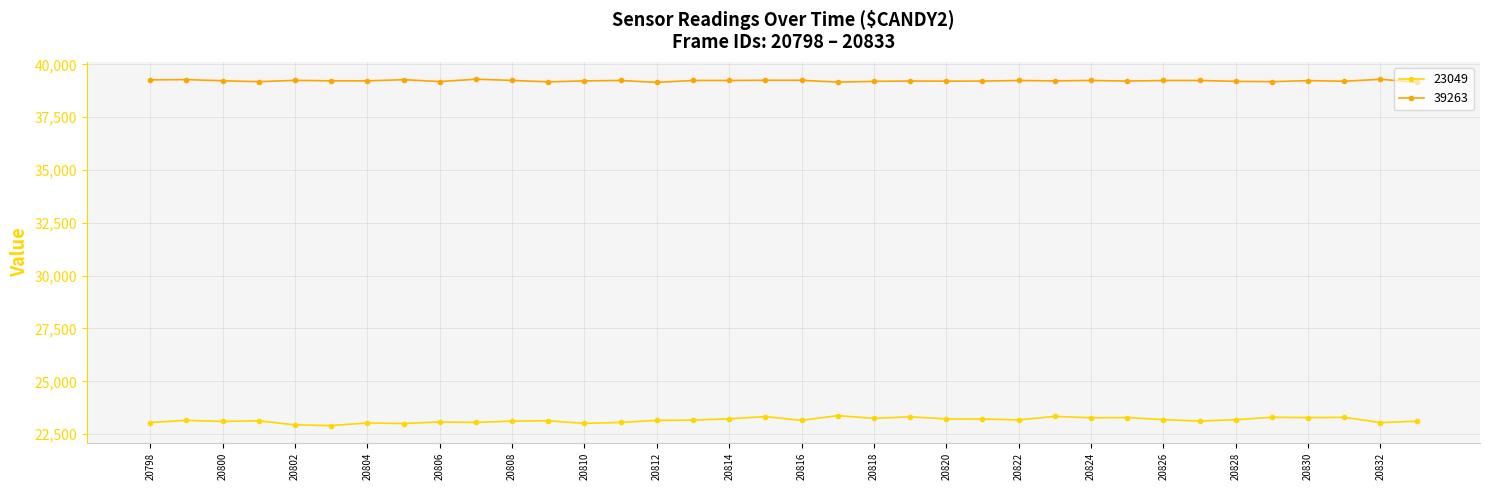

What are all the series names shown in the legend?

23049, 39263